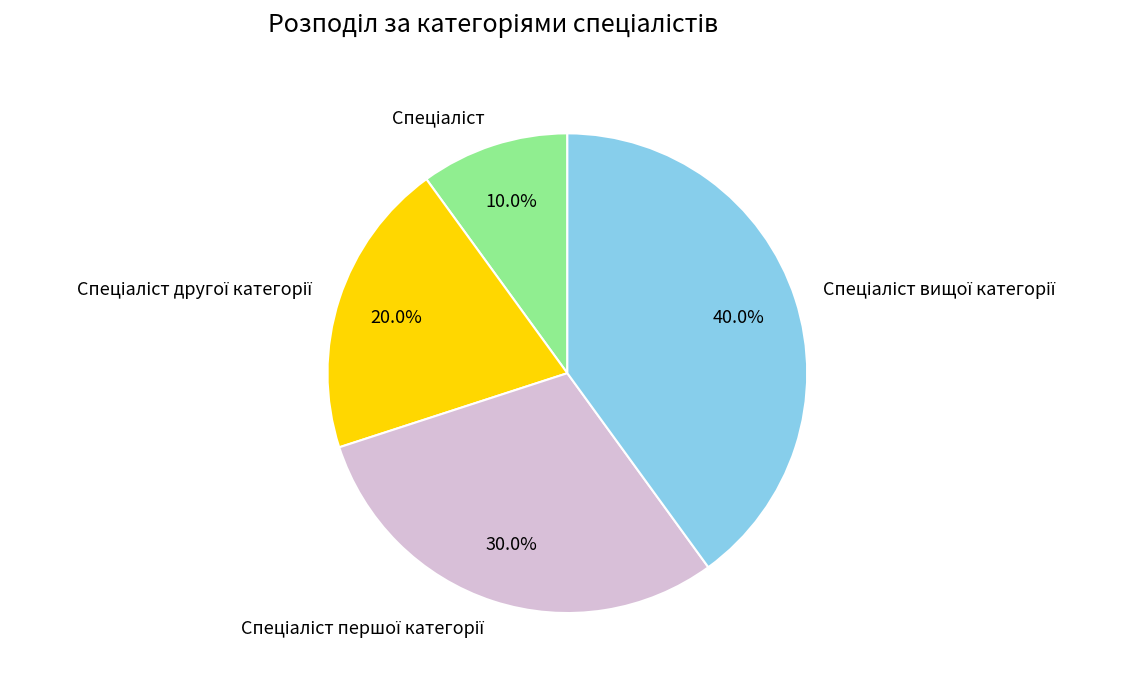

Does any single category account for the majority?

No